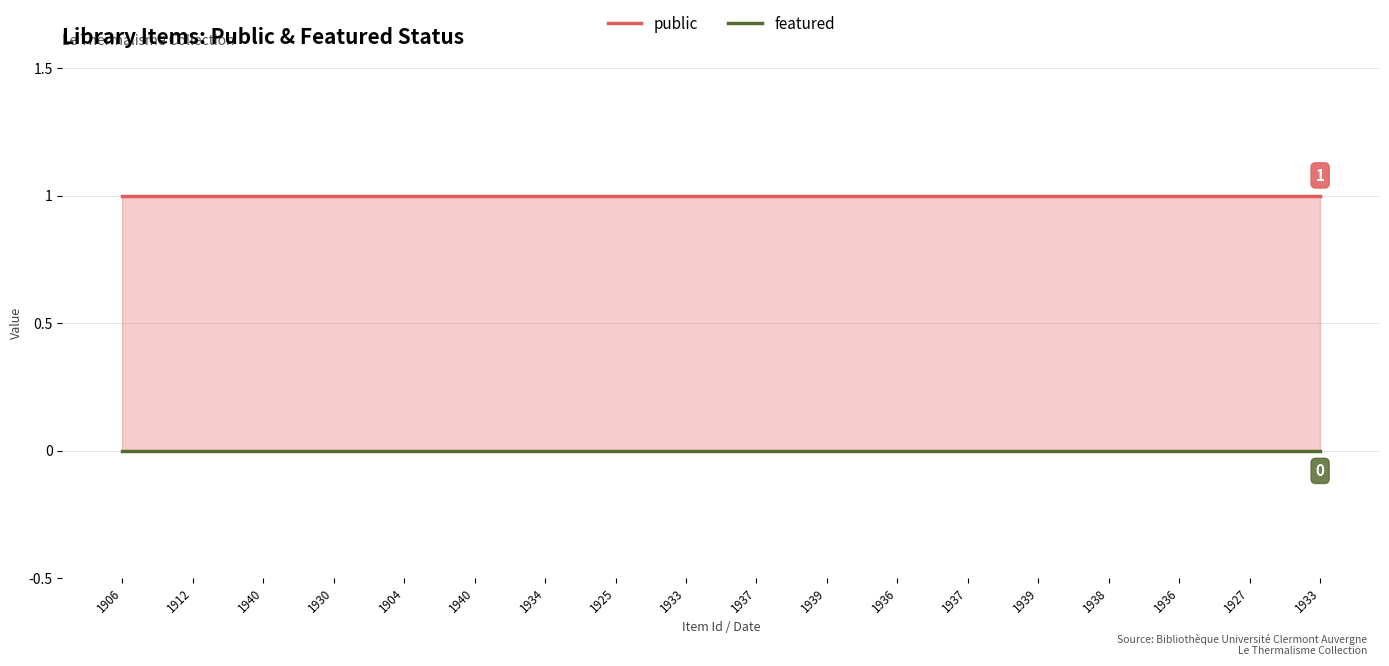

At 1939, list the series in order from largest to smallest.

public, featured